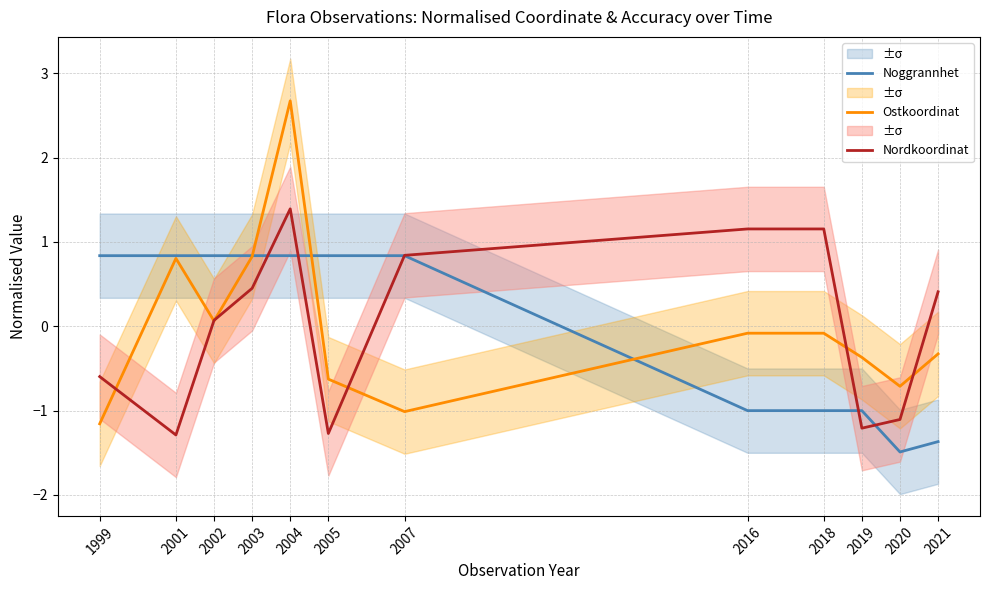

Is it true that Ostkoordinat equals -0.6 at 2005?

True